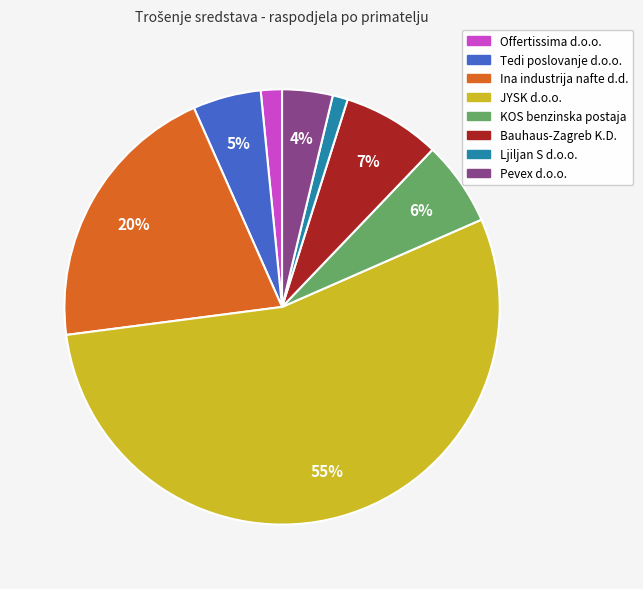

To the nearest percent, what is the average slice percentage?

12%